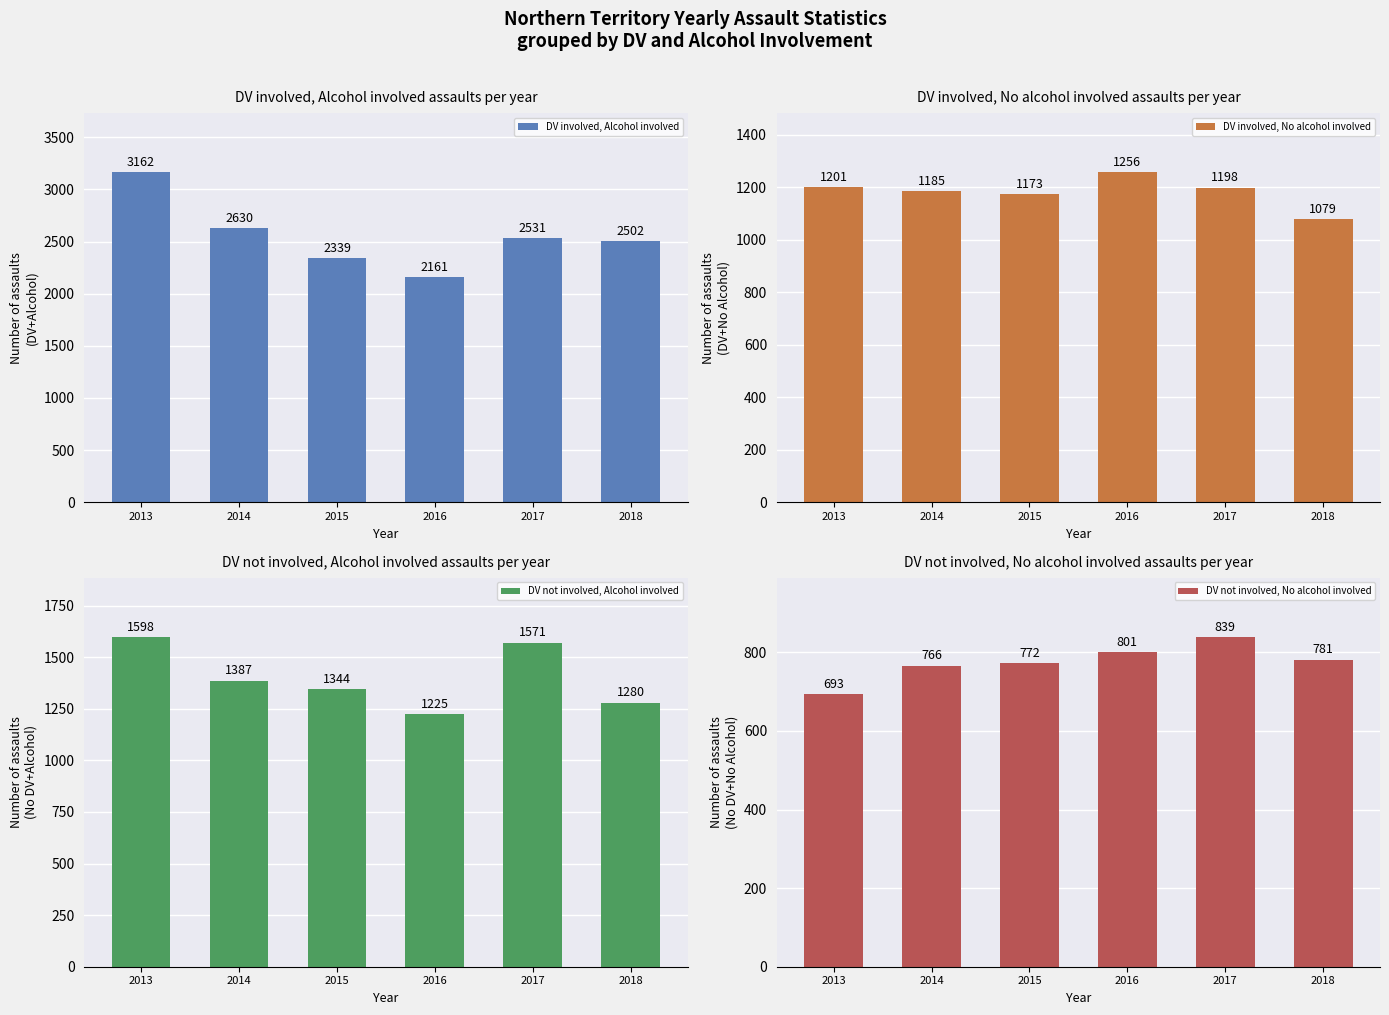

How many data points does each series have?

6